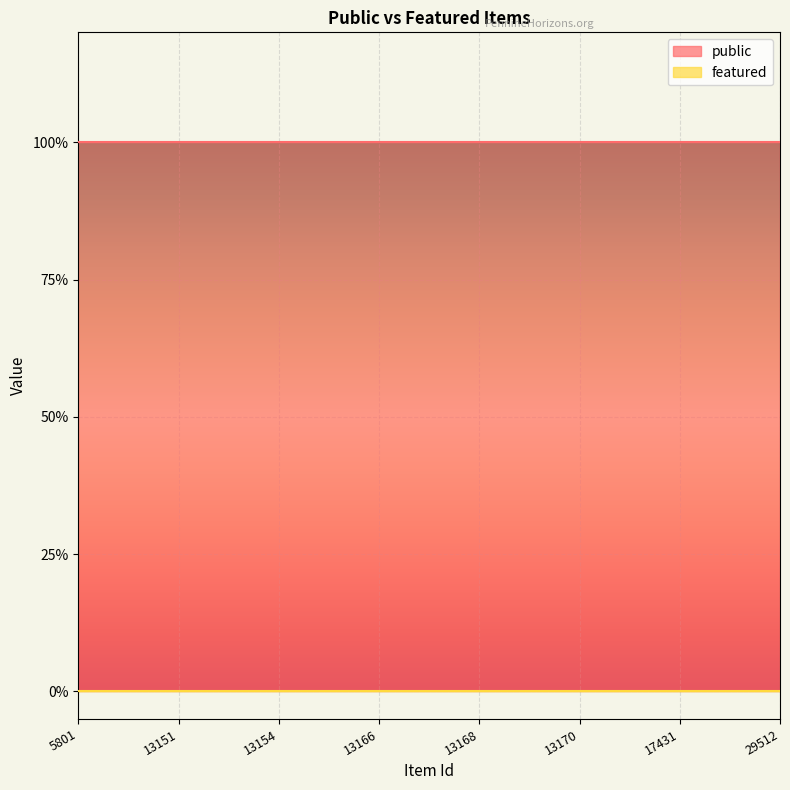

At which category is the sum across all series the highest?

5801